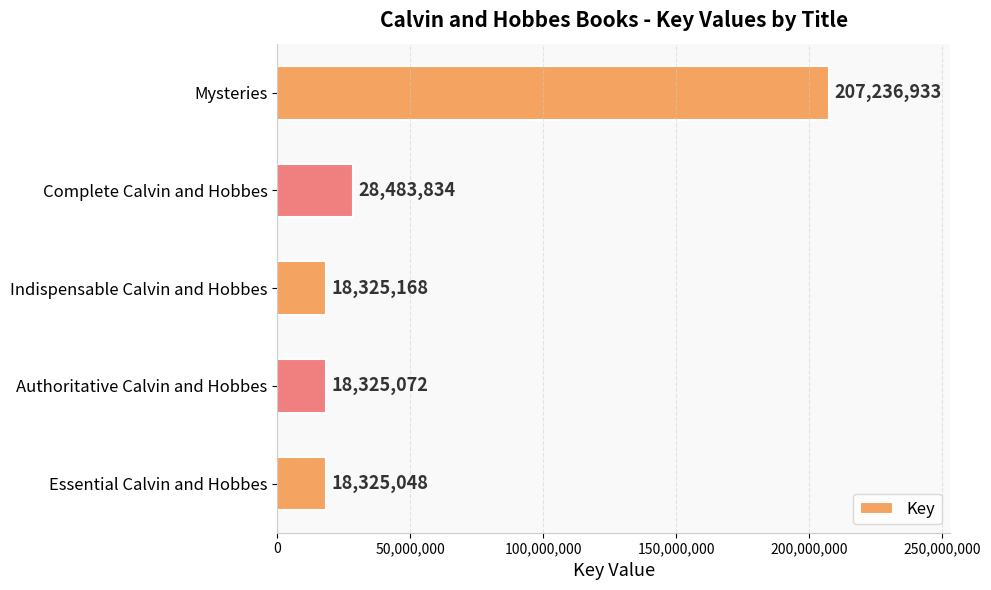

Where is the data nearest to the value 112780990?

Complete Calvin and Hobbes